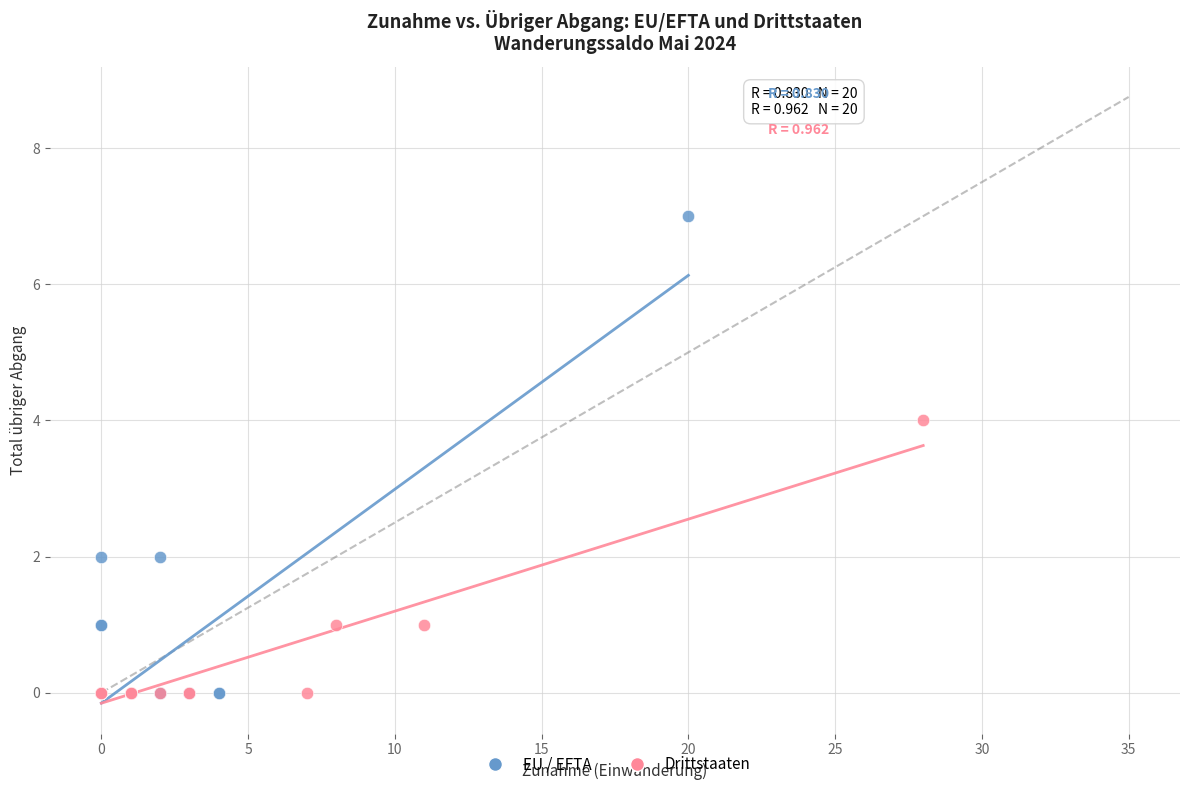

Which series contains the highest Y value?

EU / EFTA